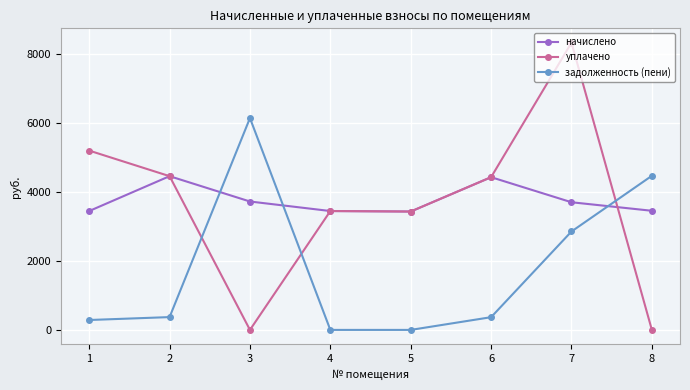

Is this an area chart (filled region under the line)?

No